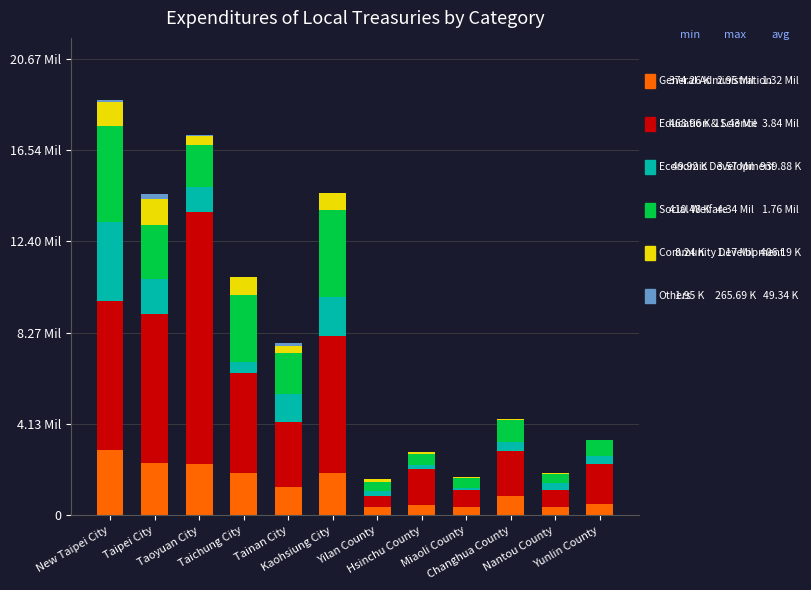

Are the bars grouped side by side (vs. stacked)?

No